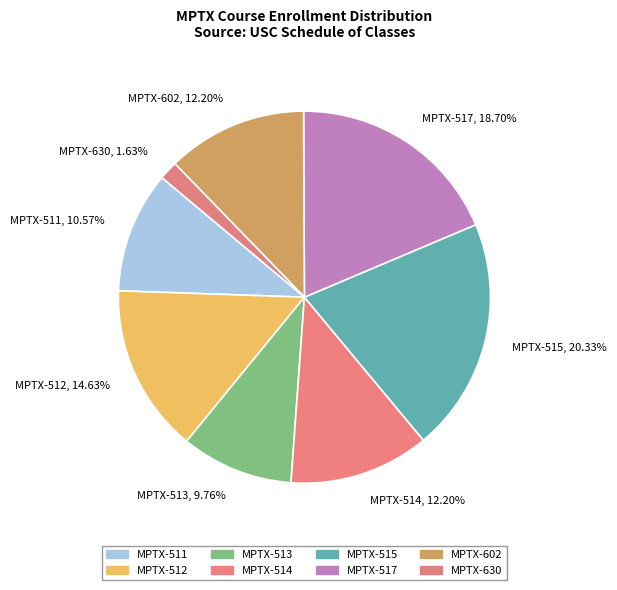

How many segments does this pie chart have?

8